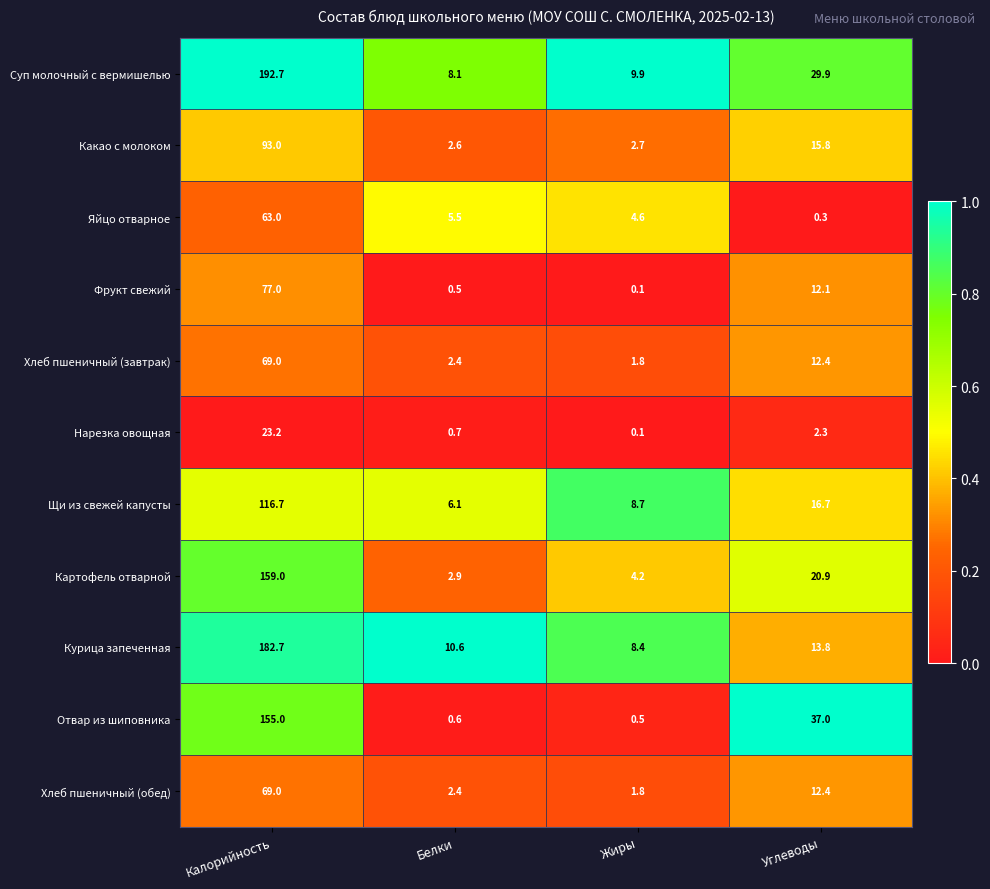

Which series changed the most between Жиры and Углеводы?

Отвар из шиповника